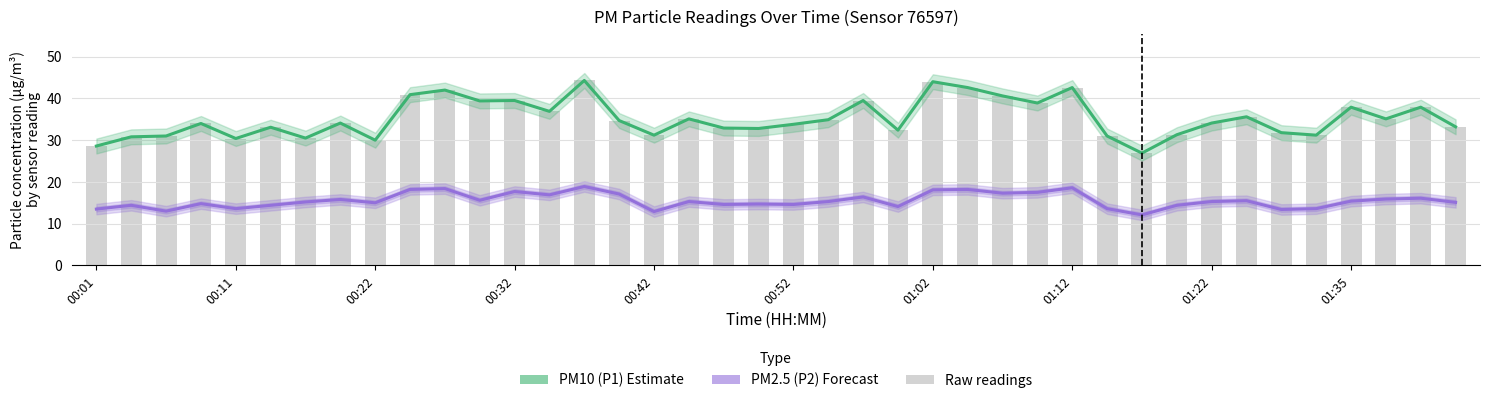

What is the highest value of the PM2.5 (P2) Forecast series?

18.9